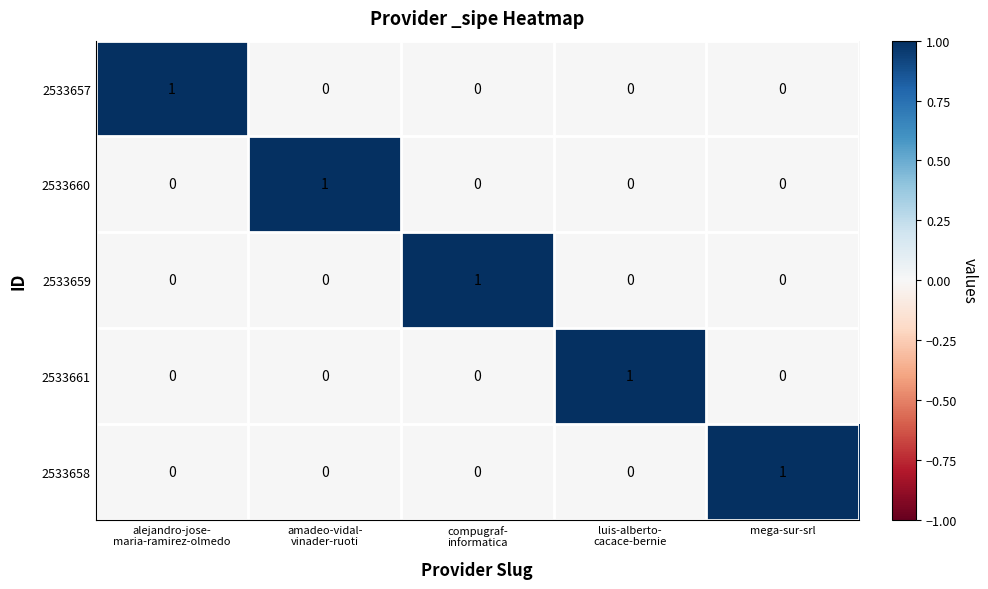

How many data points in 2533657 are above 0?

1